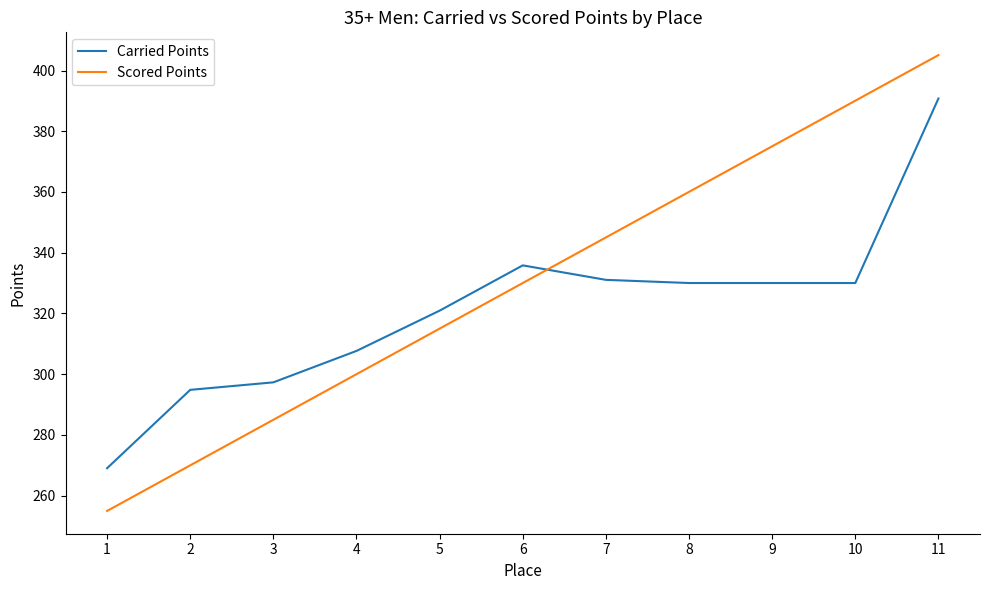

What are all the series names shown in the legend?

Carried Points, Scored Points